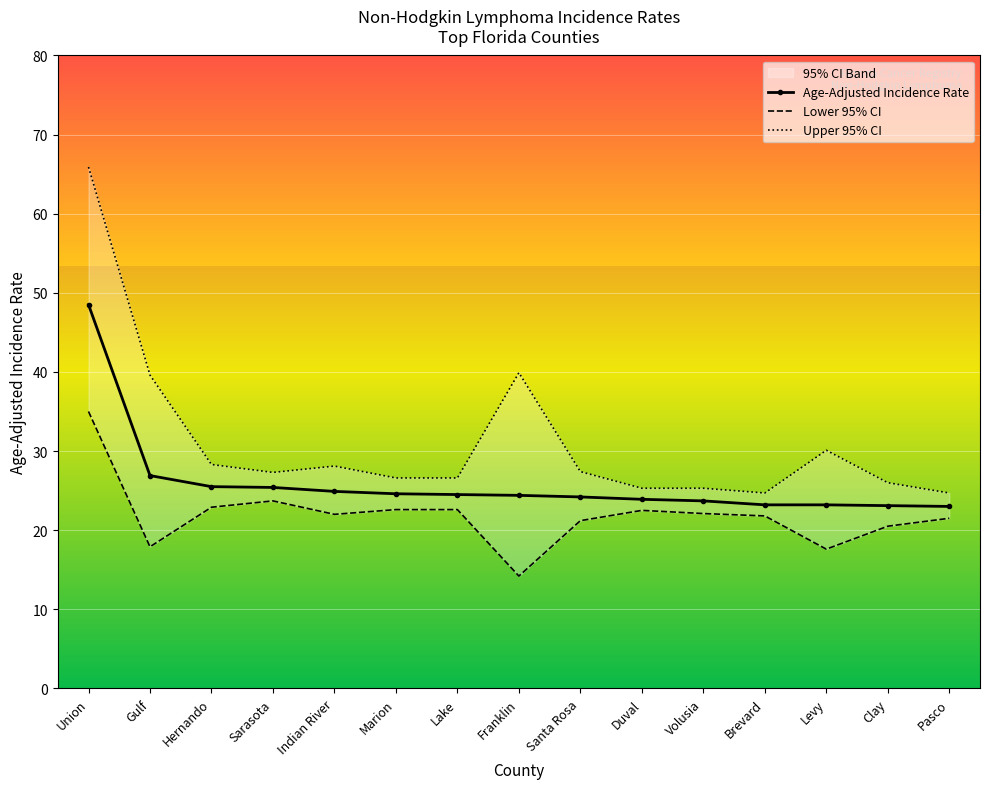

True or false: Upper 95% CI and Lower 95% CI cross at least once.

False